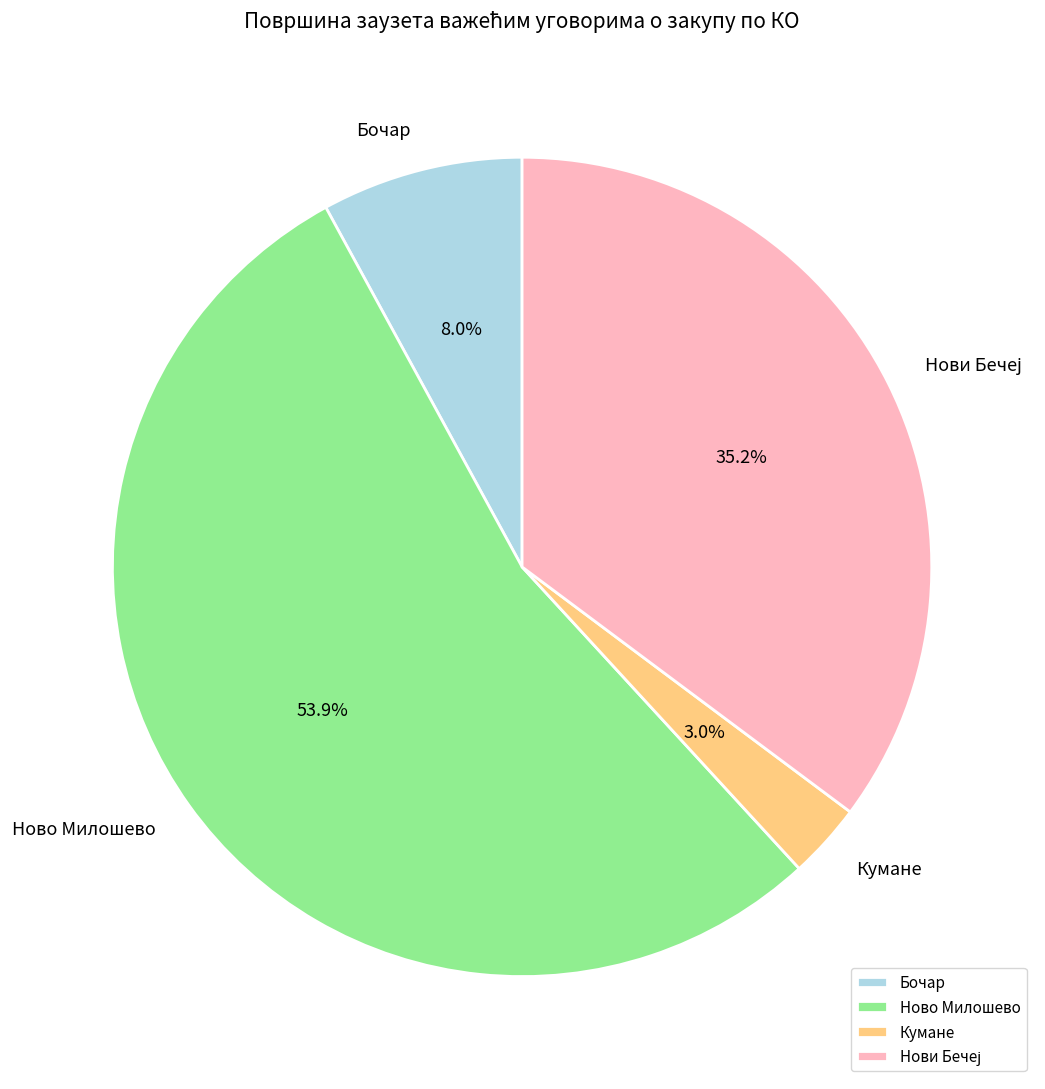

What portion of the pie excludes Бочар?

92.0%